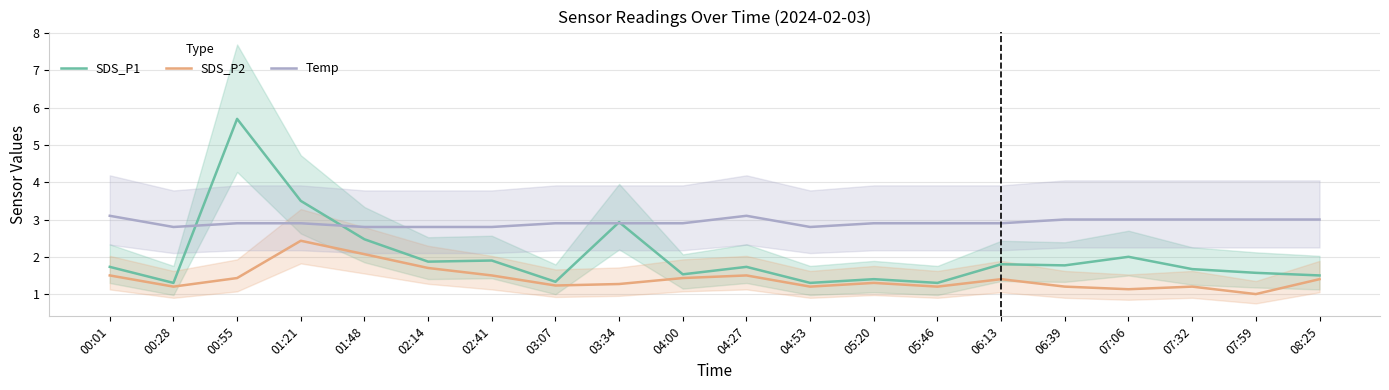

Which series has the widest spread of values?

SDS_P1